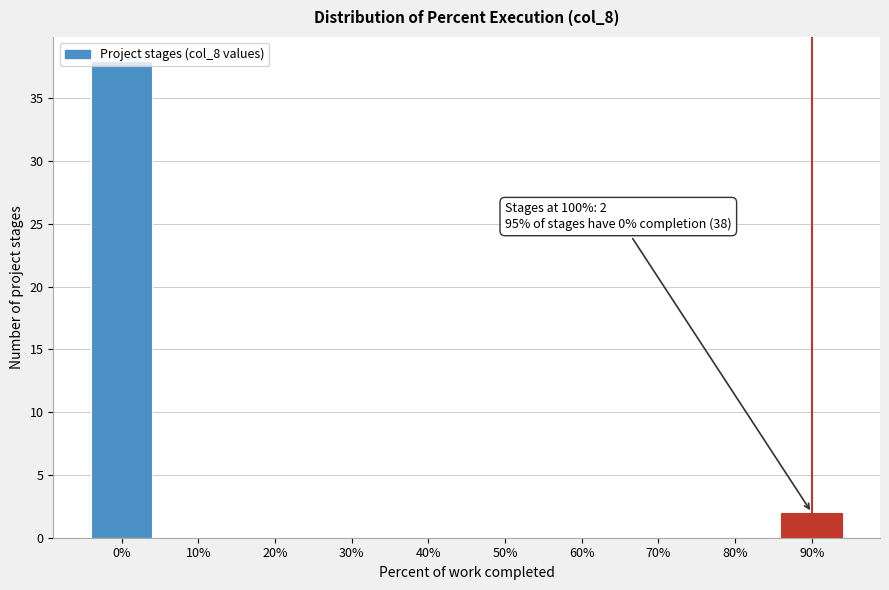

What is the change in value from 60% to 90%?

+2